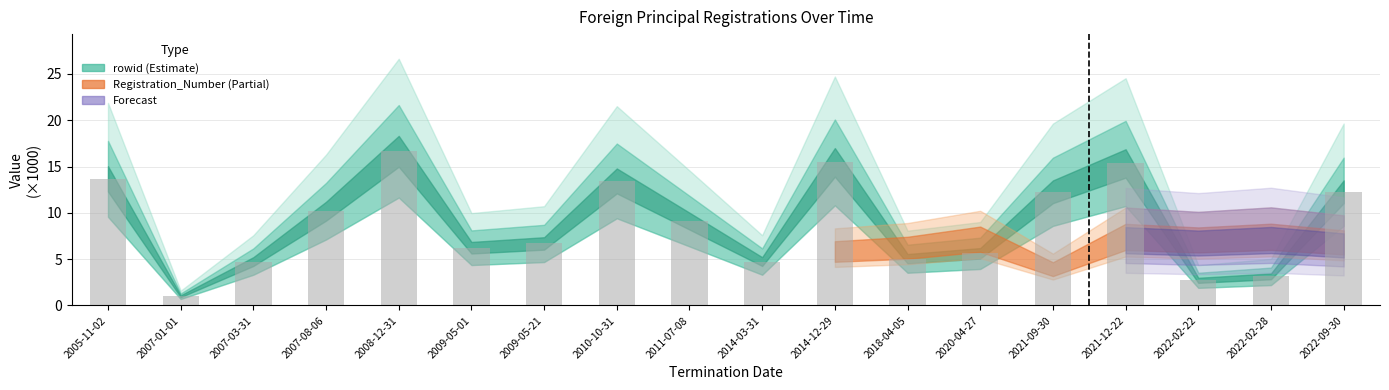

What is the approximate value at 2020-04-27?

5.6